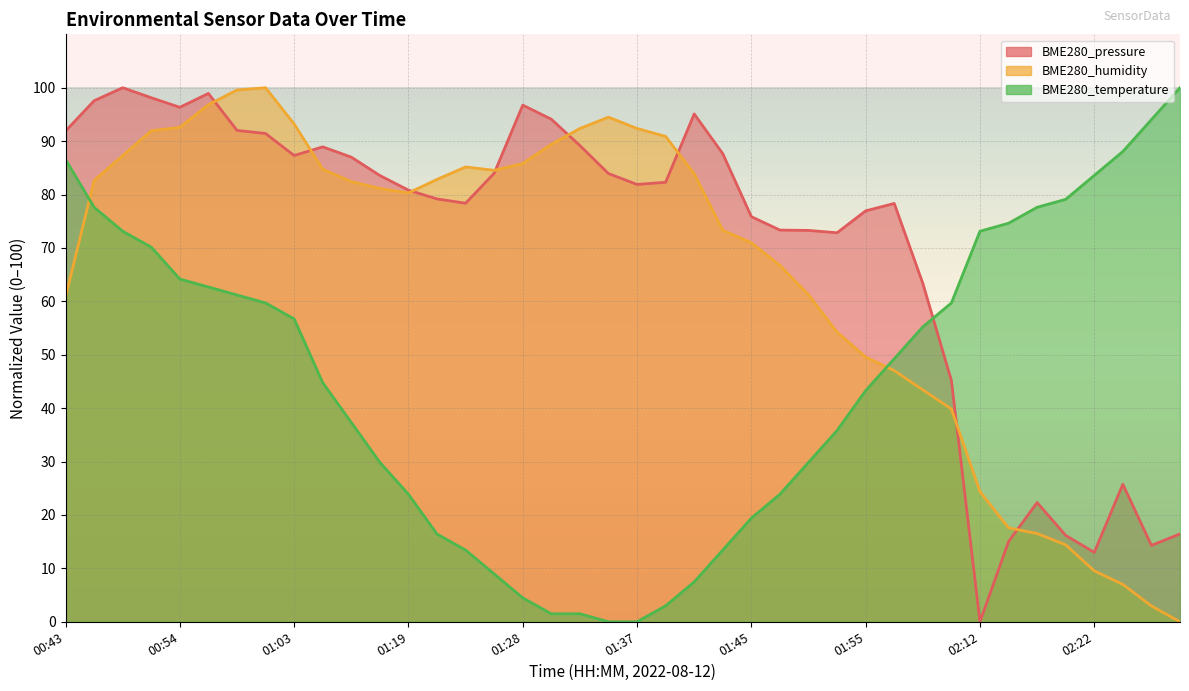

Does the chart display data point markers on the line(s)?

No